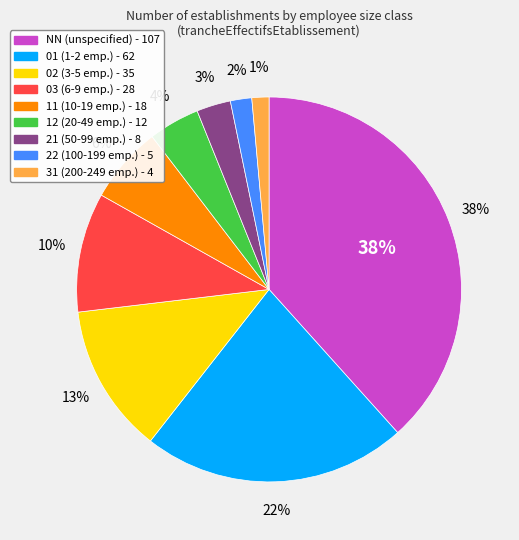

To the nearest percent, what is the average slice percentage?

11%